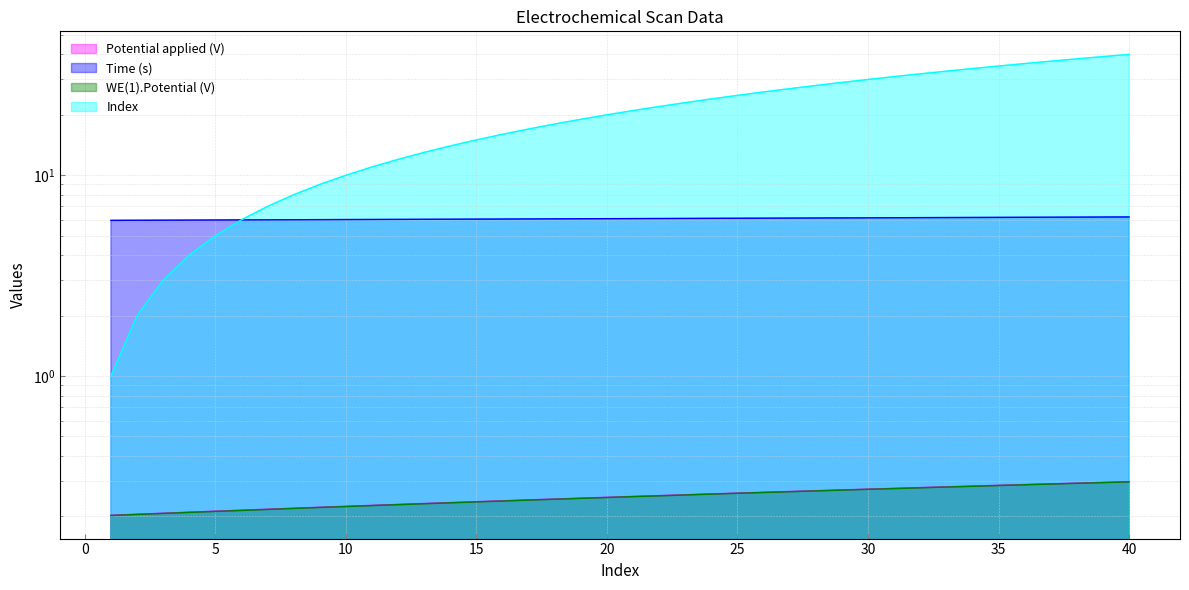

What is the difference between the highest and lowest values at 18?

17.8